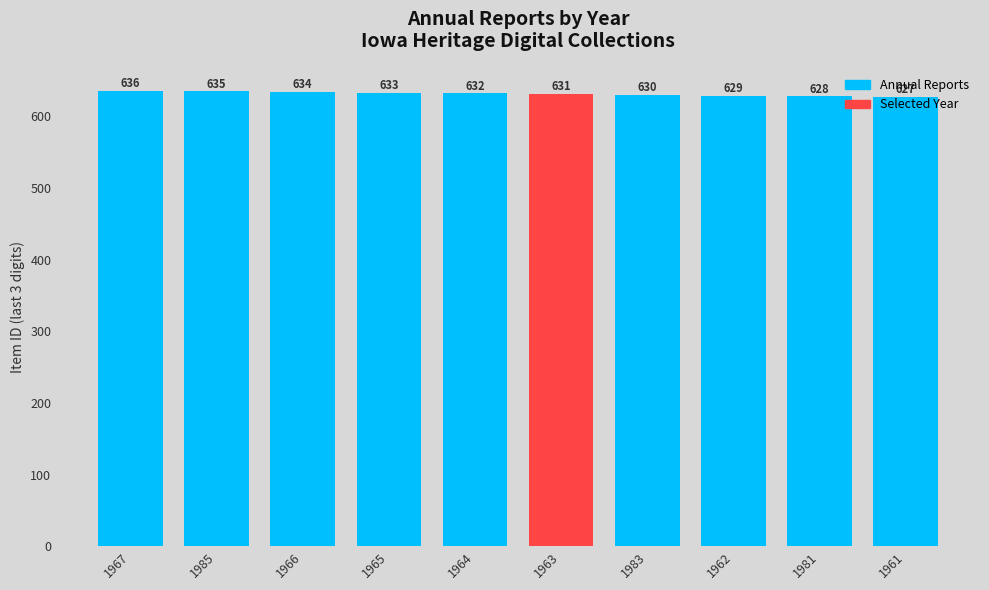

Which has a higher value, 1966 or 1961?

1966